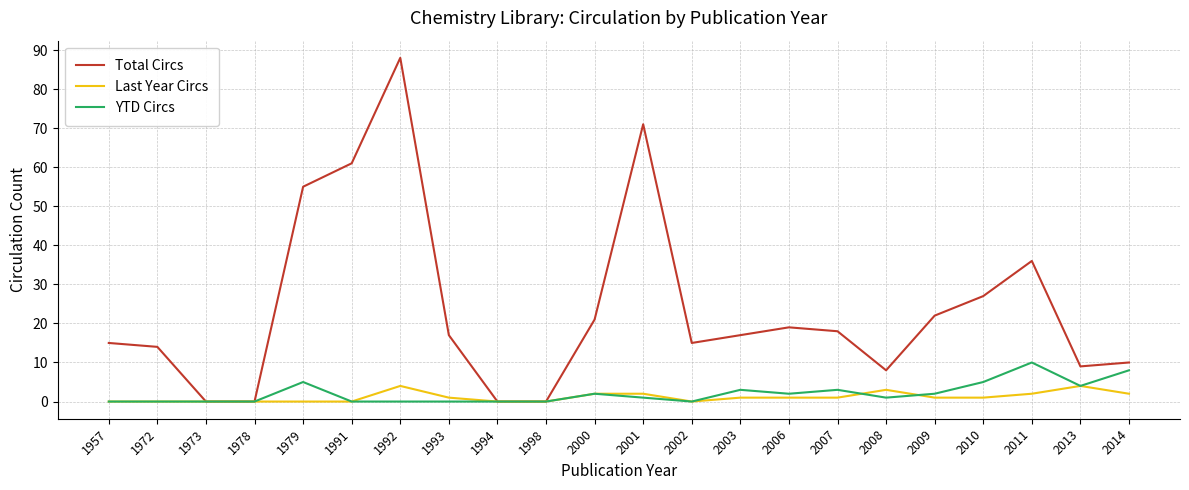

What is the average value of the Total Circs series?

24